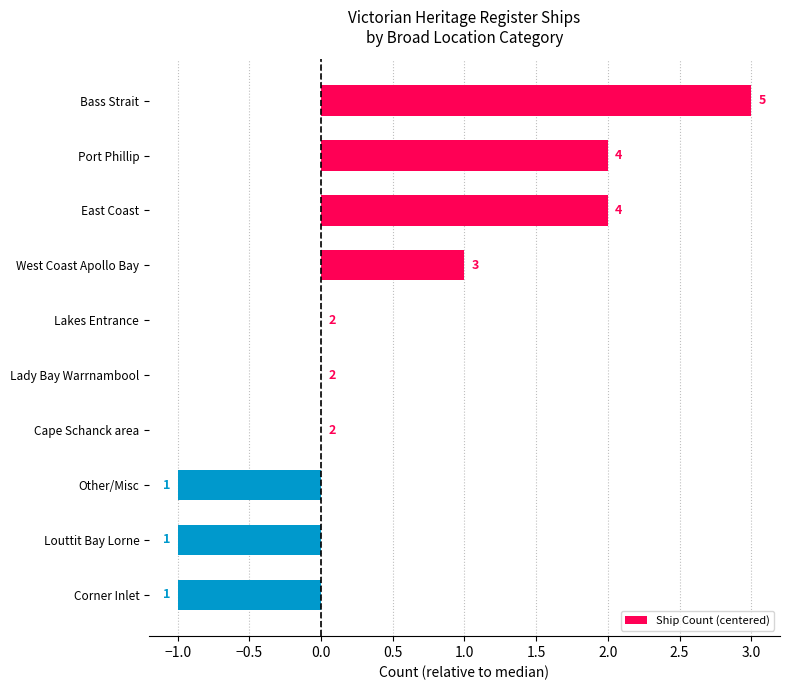

What is the maximum value shown in the chart?

3